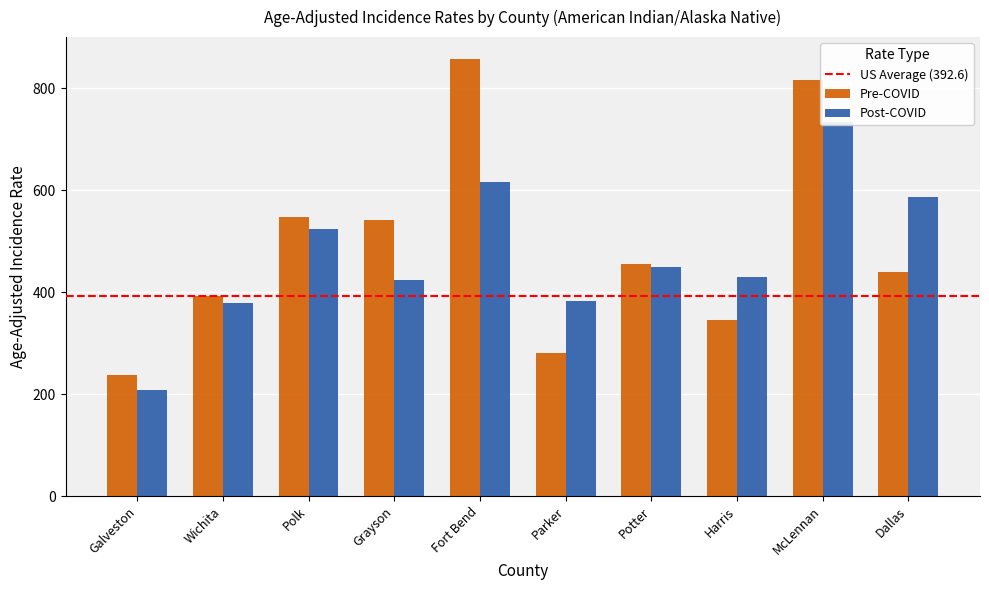

Where does the Post-COVID series first go above 449?

Polk